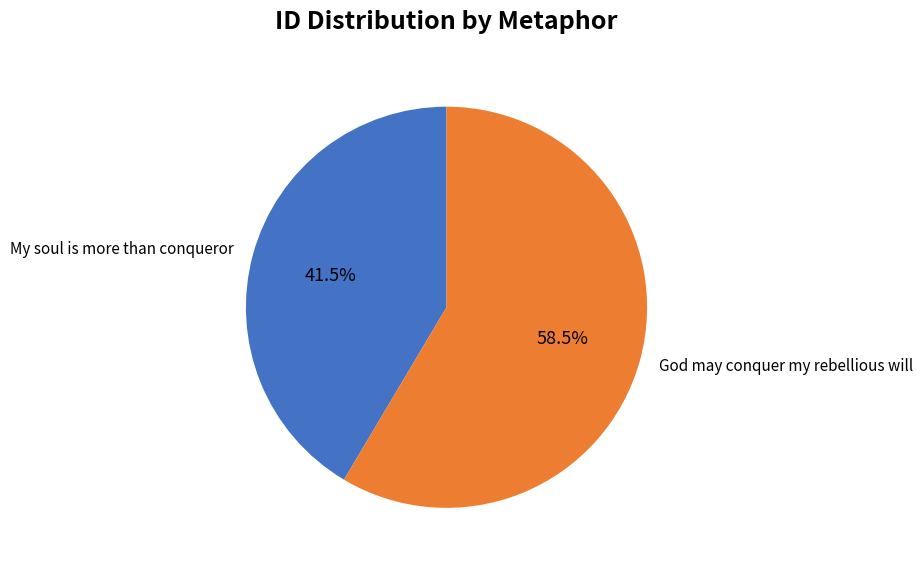

Does any single category account for the majority?

Yes